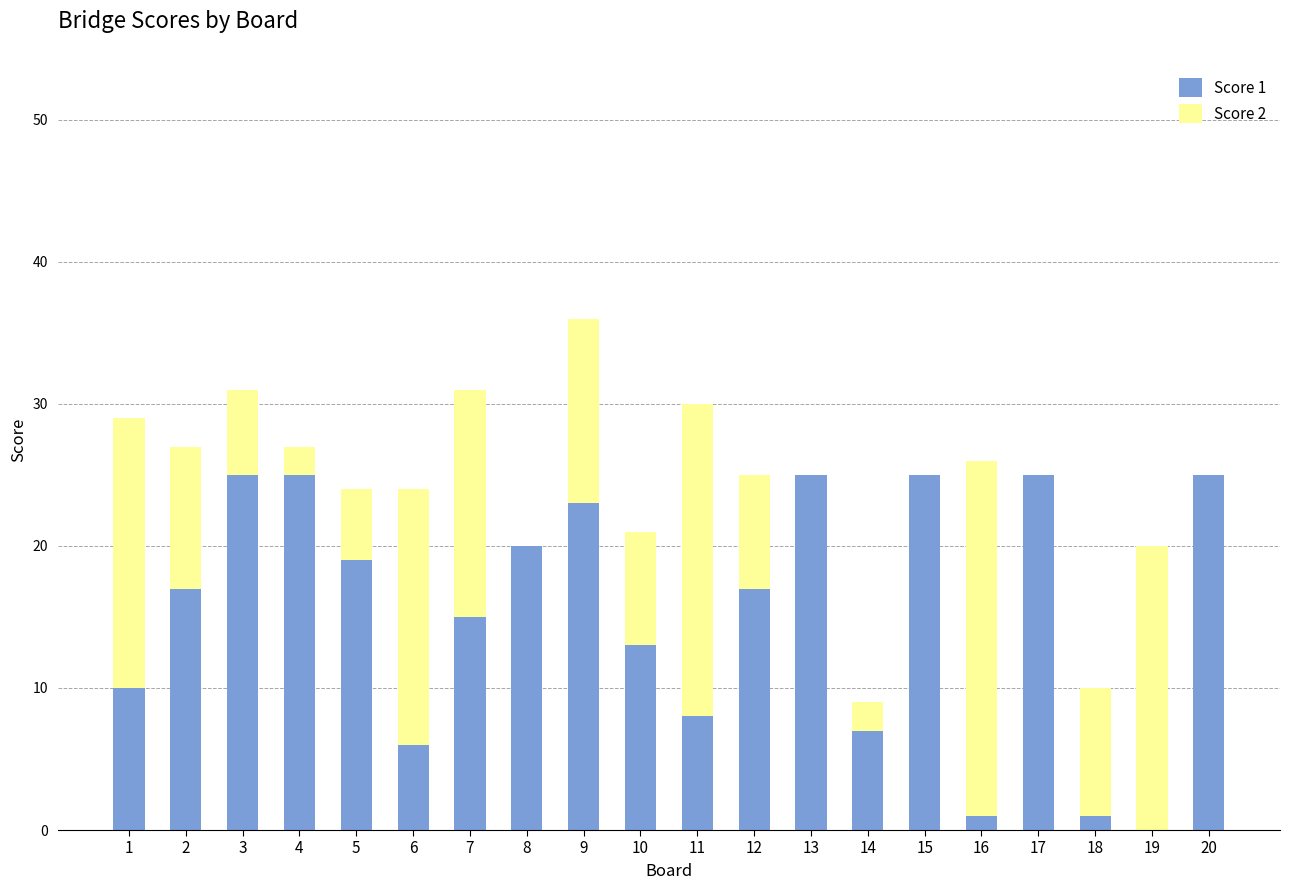

True or false: Score 1 has a value of 4 at 12.

False